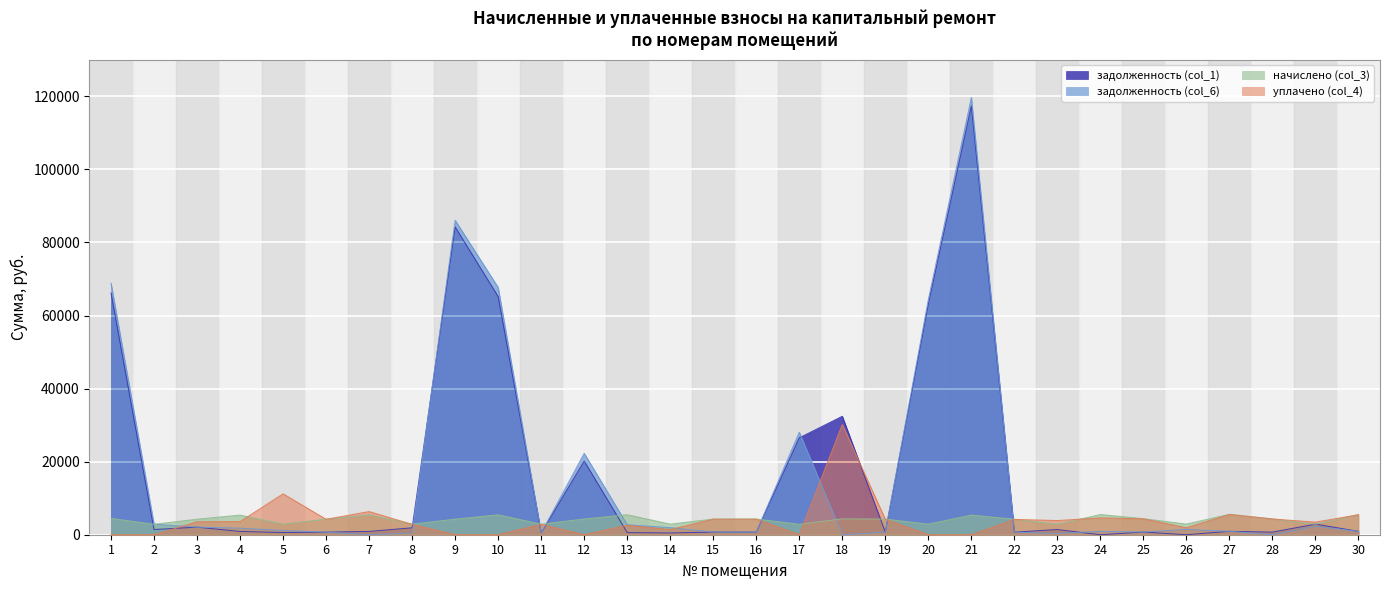

Rank the series by their maximum value, from highest to lowest.

задолженность (col_6), задолженность (col_1), уплачено (col_4), начислено (col_3)